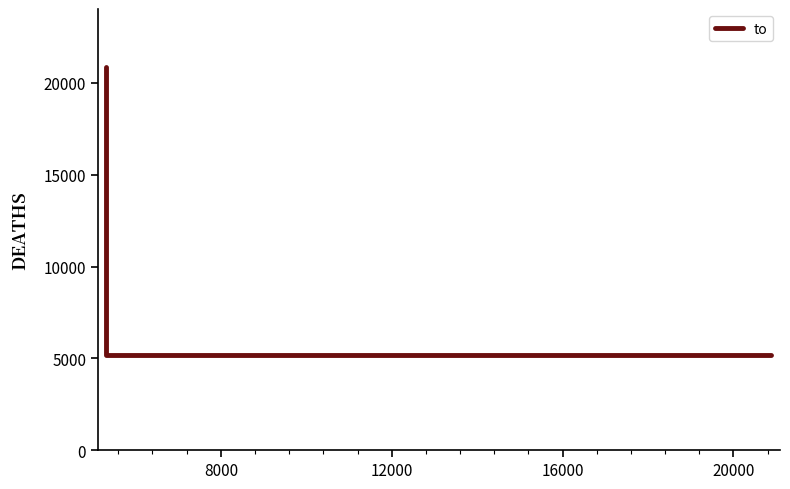

Is it true that the value at 8000 is 8936?

False